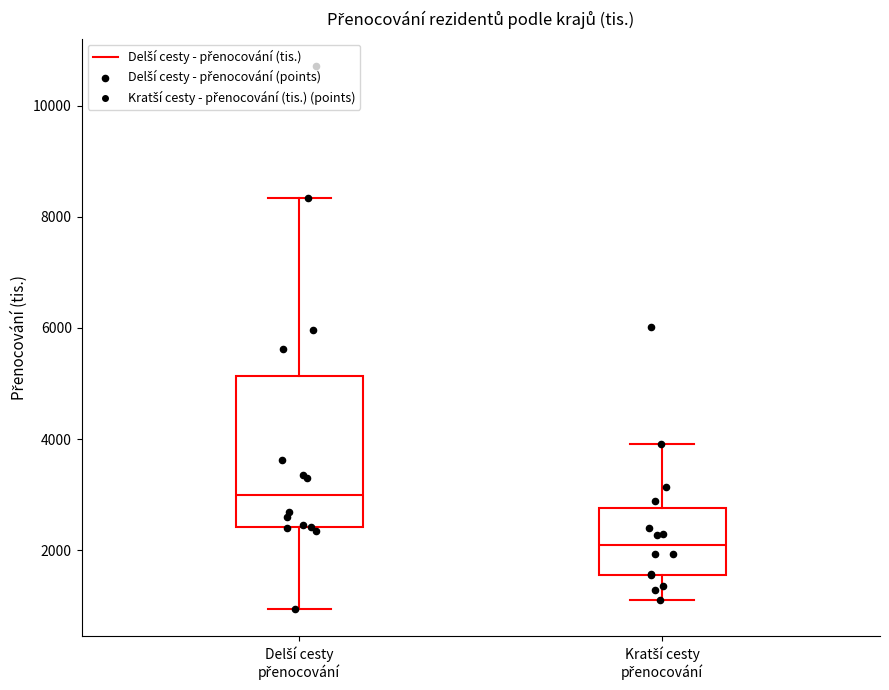

Reading left to right, transcribe this box plot: for each box, give where its median line is, the range the box spans, and where its two whiskers end, as read against the y-axis. The values are not printed on the chart, so give them approximately, as read against the axis.

Delší cesty přenocování: median 3000, box 2400 to 5200, whiskers 1000 to 8400
Kratší cesty přenocování: median 2000, box 1600 to 2800, whiskers 1200 to 4000